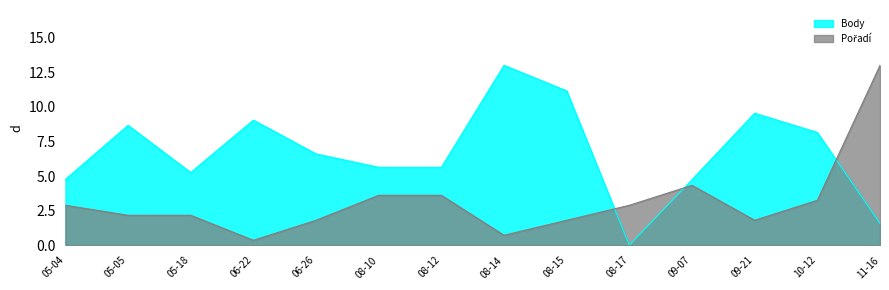

What is the lowest value of the Pořadí series?

0.4